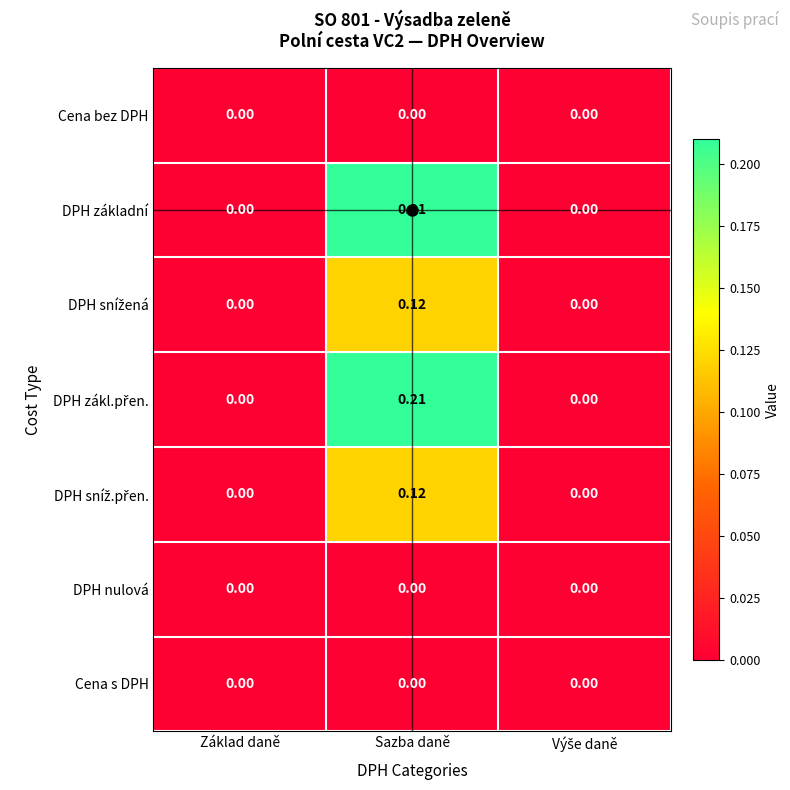

How many data points does each series have?

3